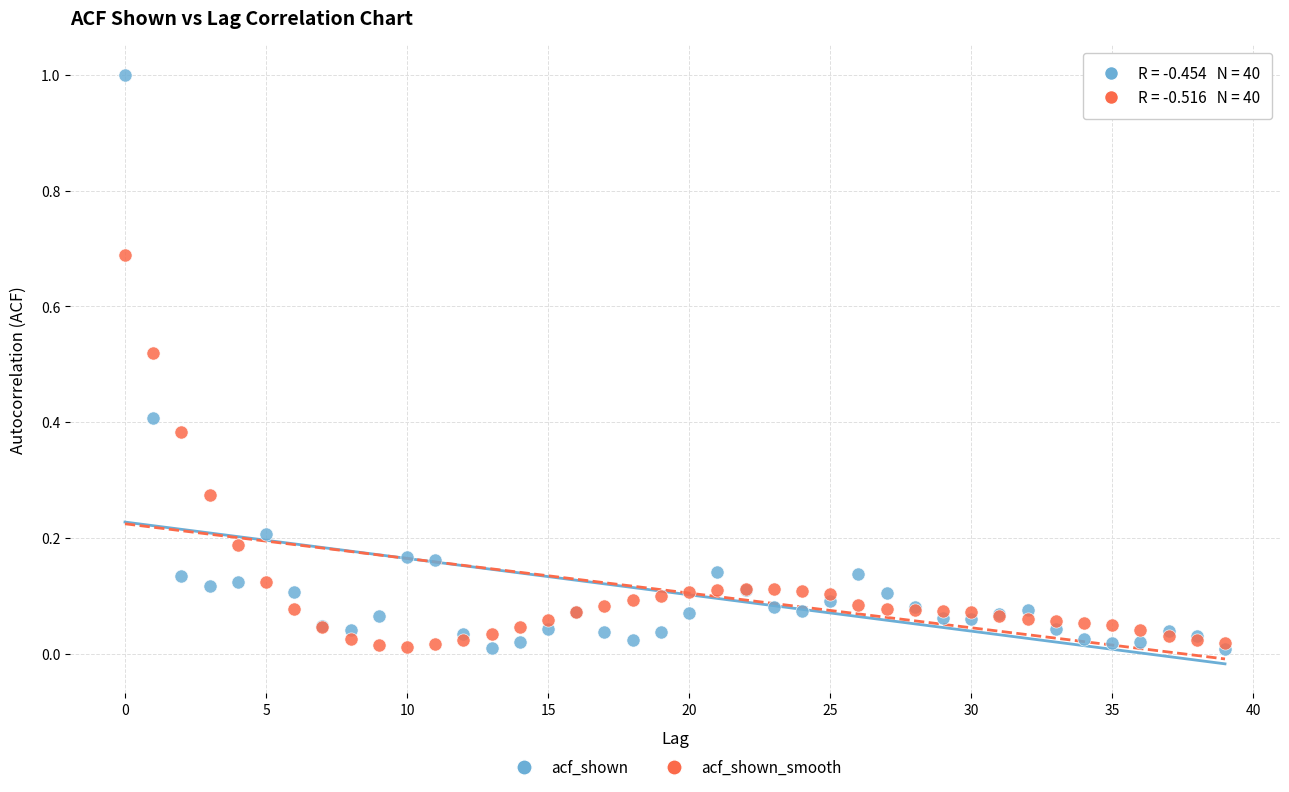

What are all the series names shown in the legend?

acf_shown, acf_shown_smooth